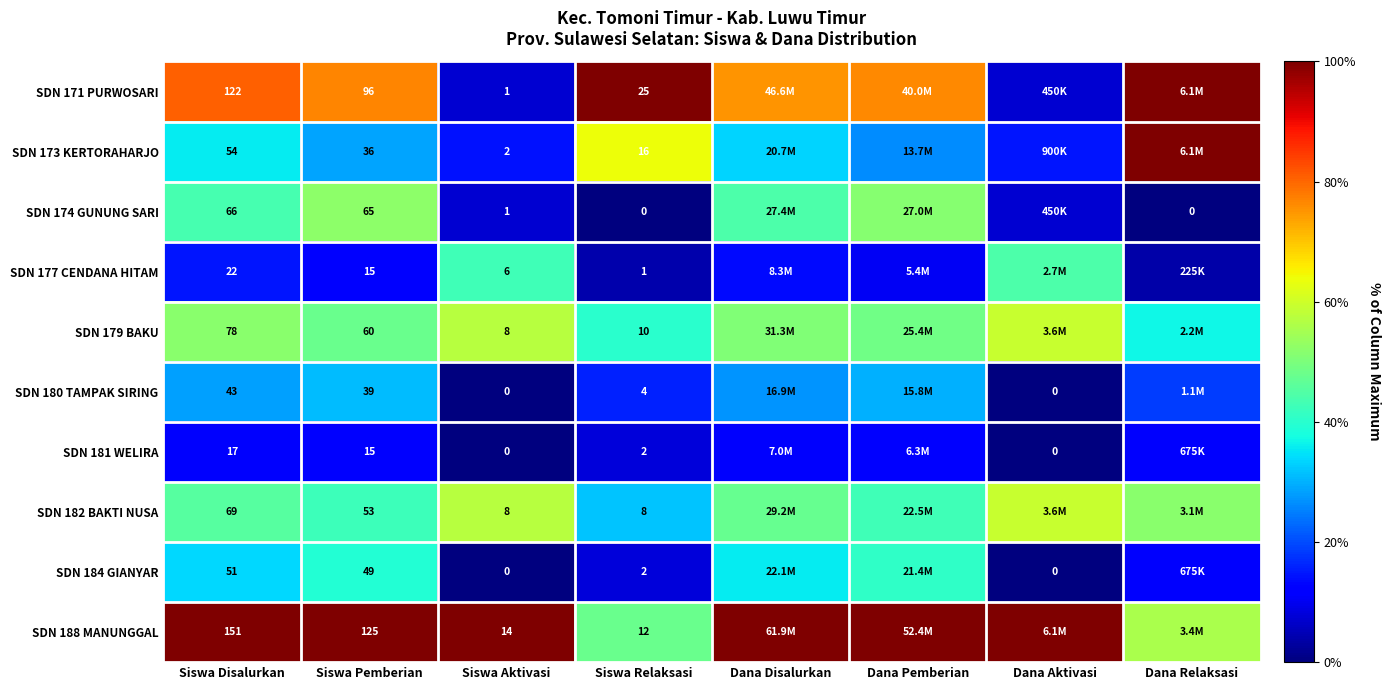

At which category does the chart reach its minimum across all series?

Siswa Relaksasi